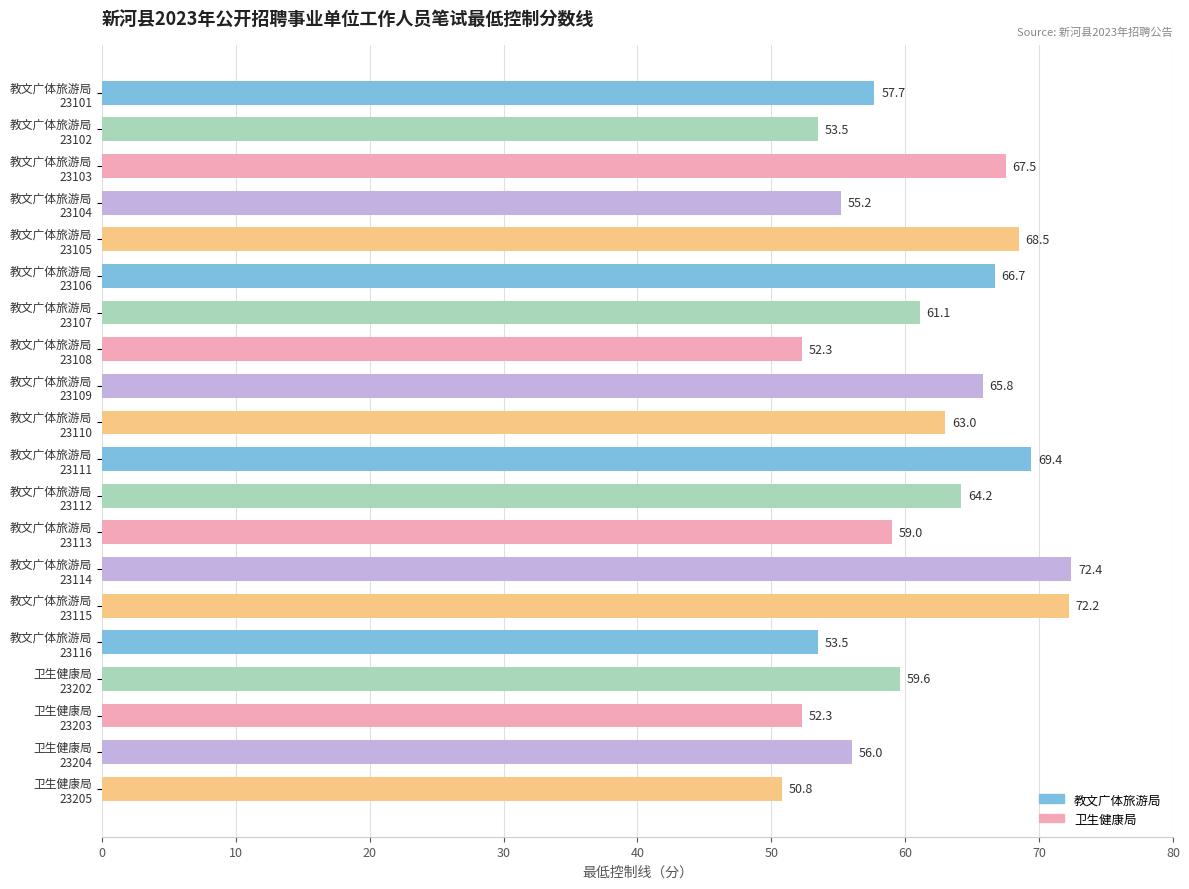

What is the smallest value displayed?

50.8